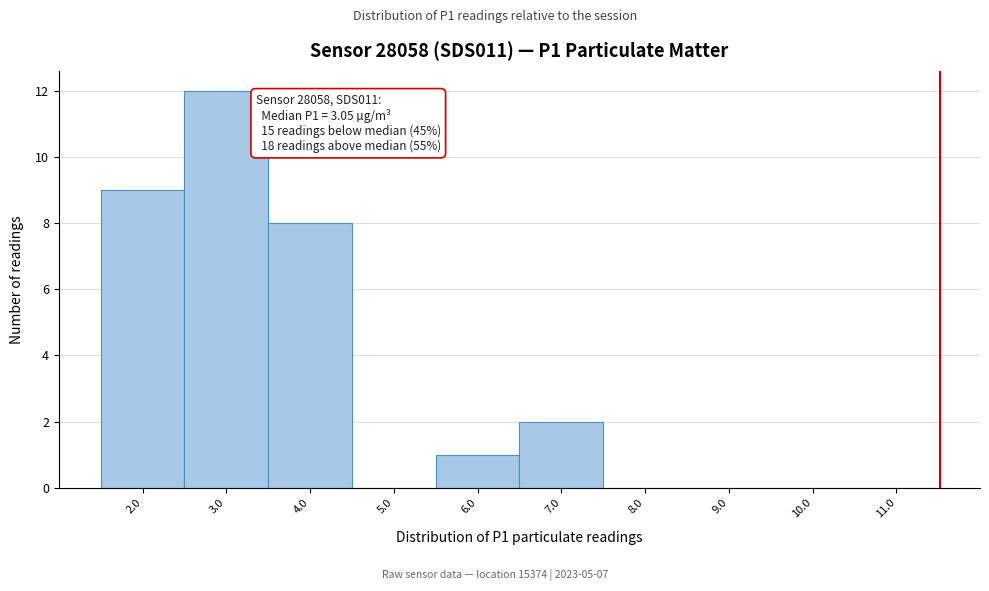

Which range on the x-axis has the tallest bar?

2.5 to 3.5